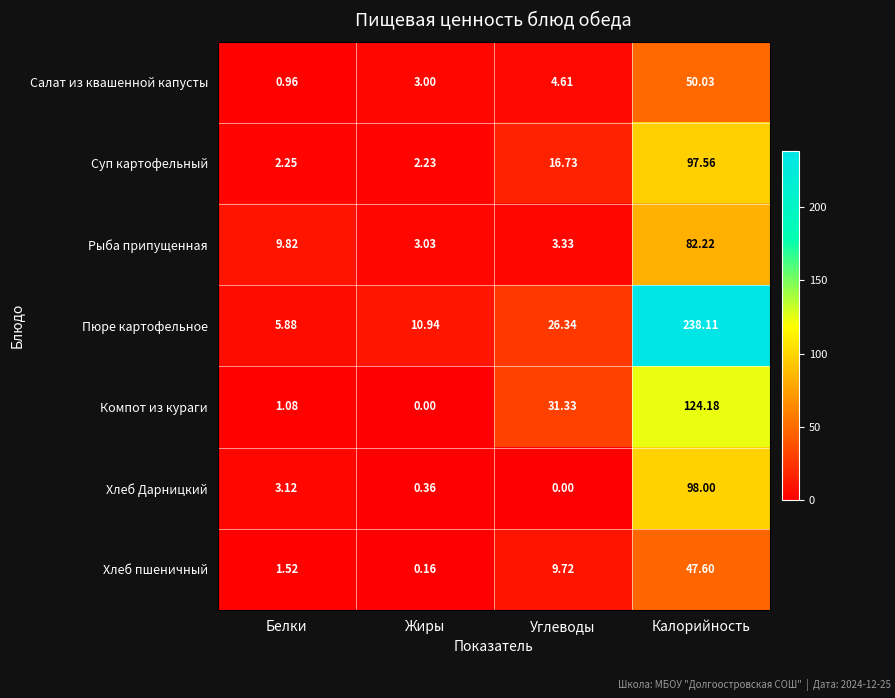

Where does the Салат из квашенной капусты series first go above 4?

Углеводы